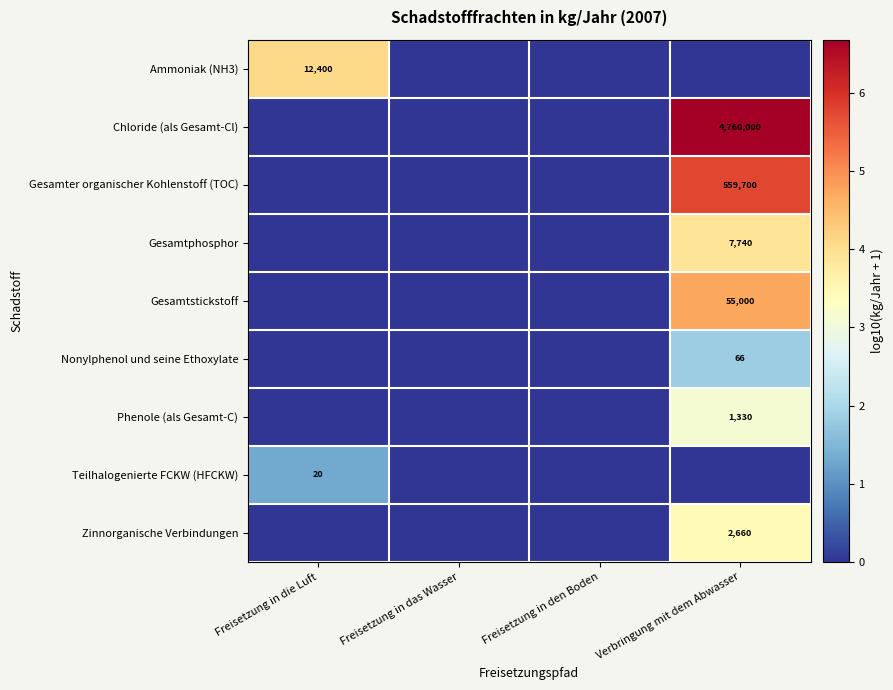

True or false: Gesamter organischer Kohlenstoff (TOC) has a value of 559700 at Verbringung mit dem Abwasser.

True